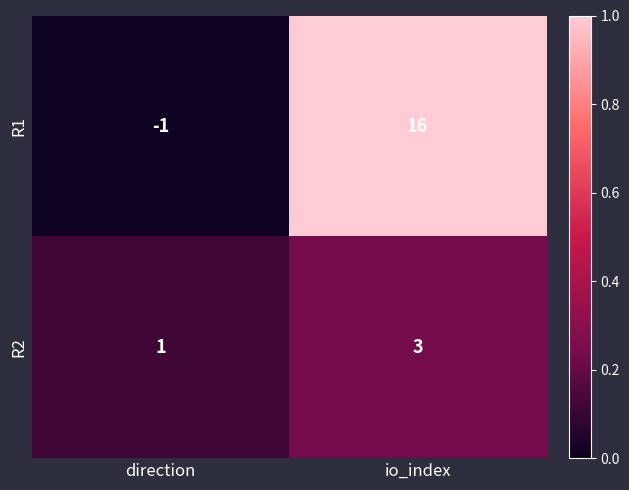

Rank the series by their average value, from highest to lowest.

R1, R2